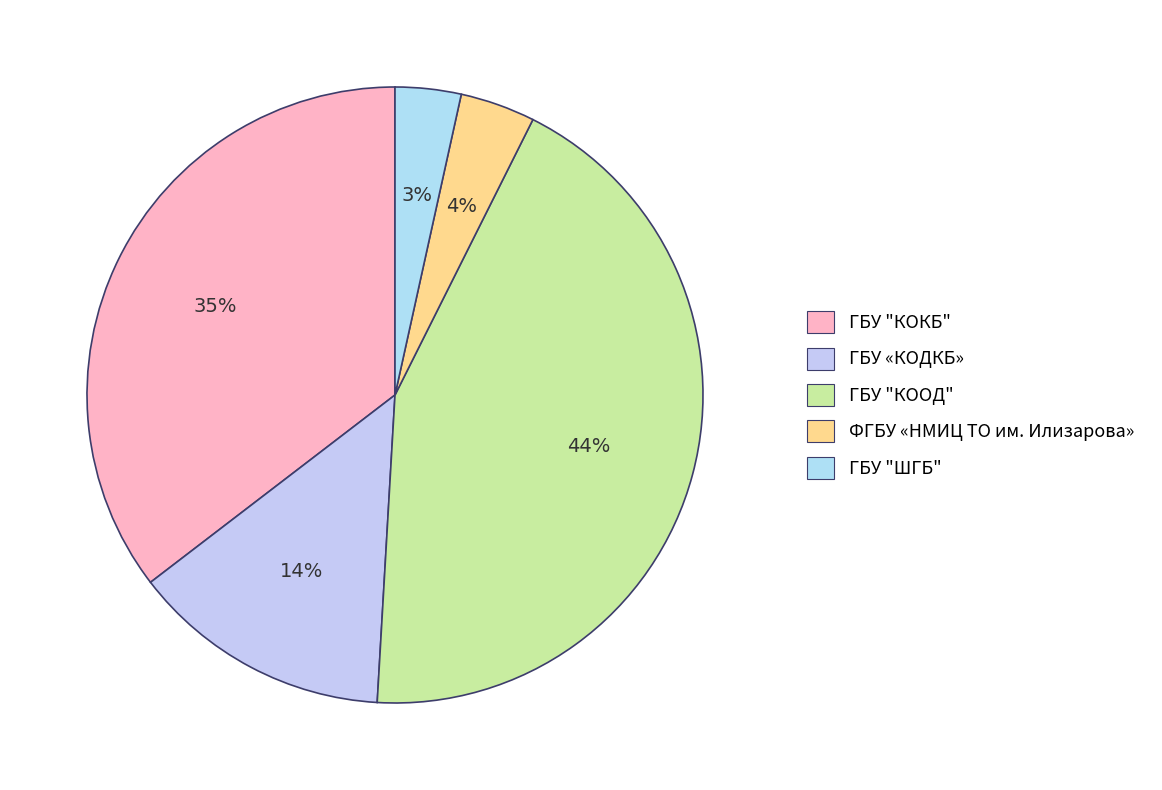

How many segments does this pie chart have?

5